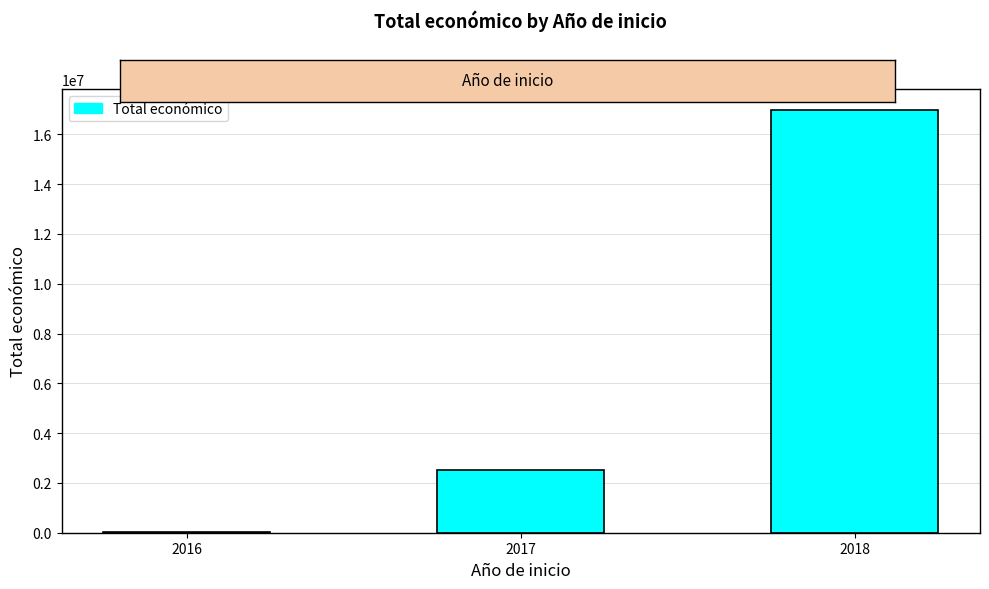

What is the sum of all values?

19493058